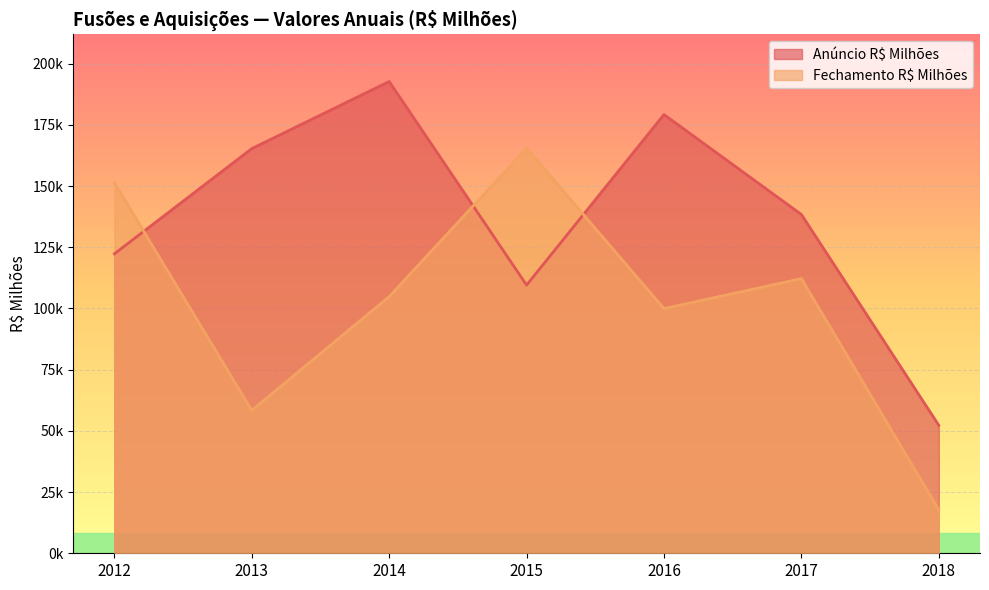

At which category does Fechamento R$ Milhões reach its first local peak?

2015